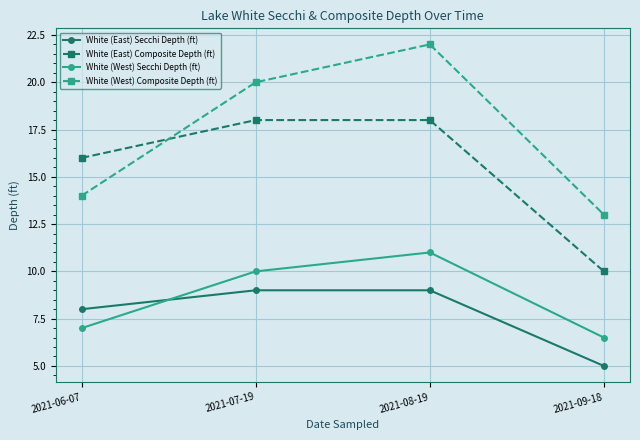

At which label does White (East) Composite Depth (ft) reach its minimum?

2021-09-18